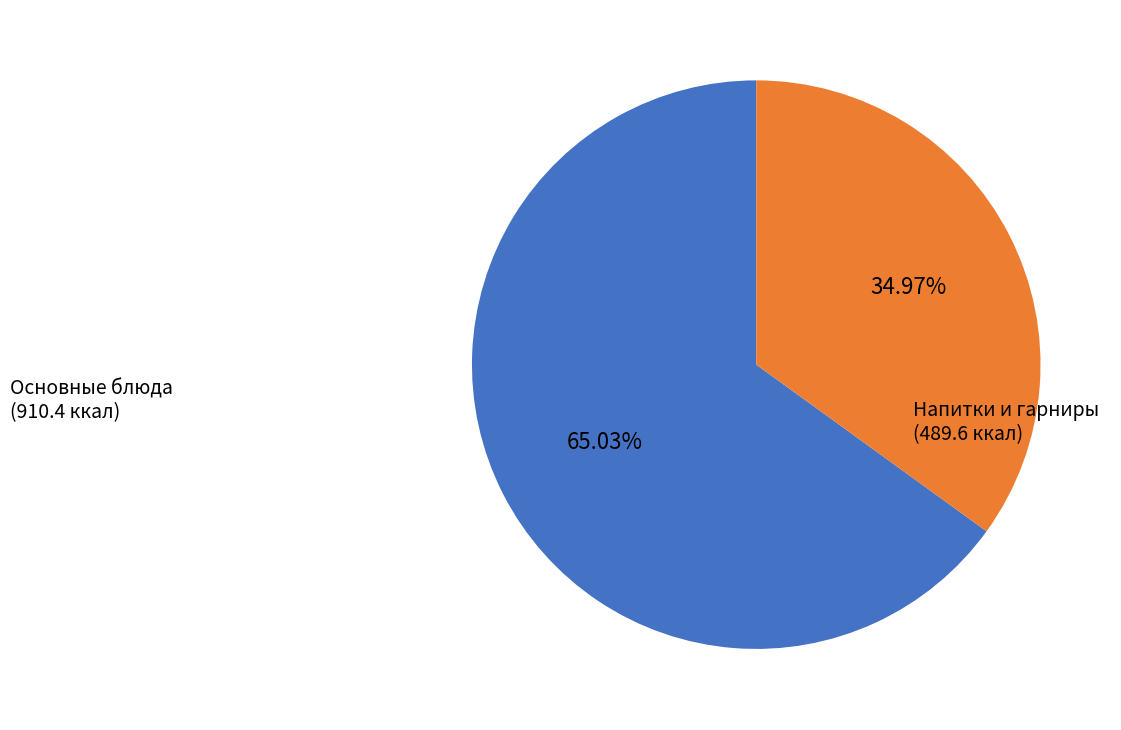

Is there any slice that represents more than half of the pie?

Yes